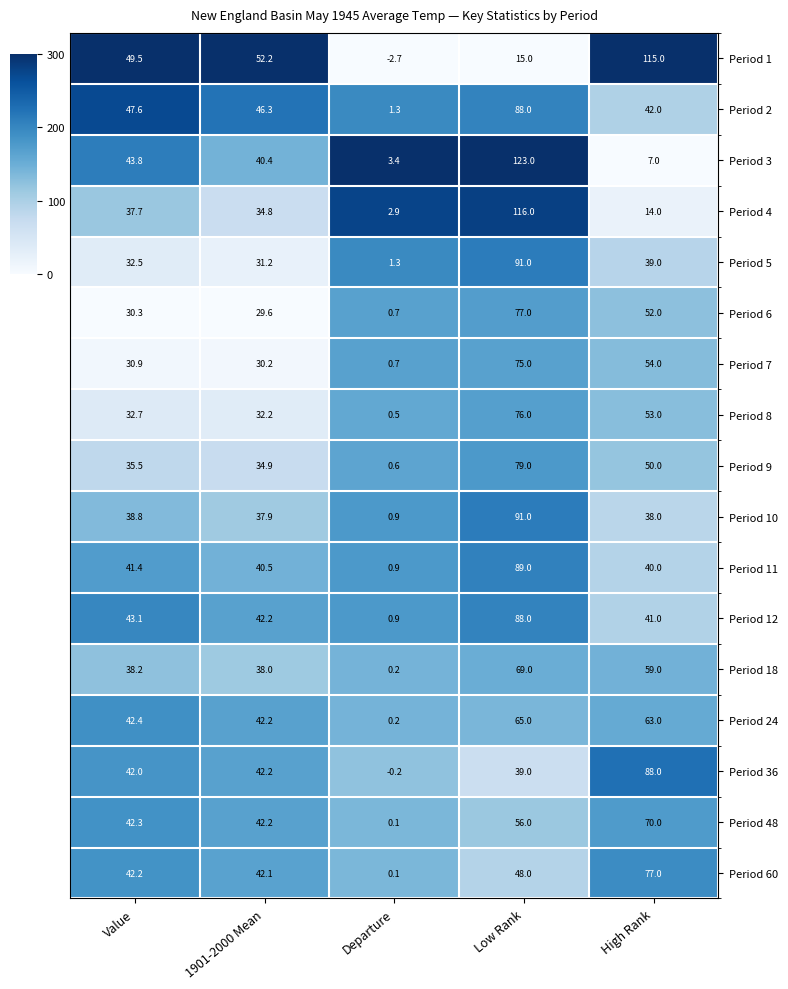

The Period 24 series shows 65.0 at Low Rank. True or false?

True